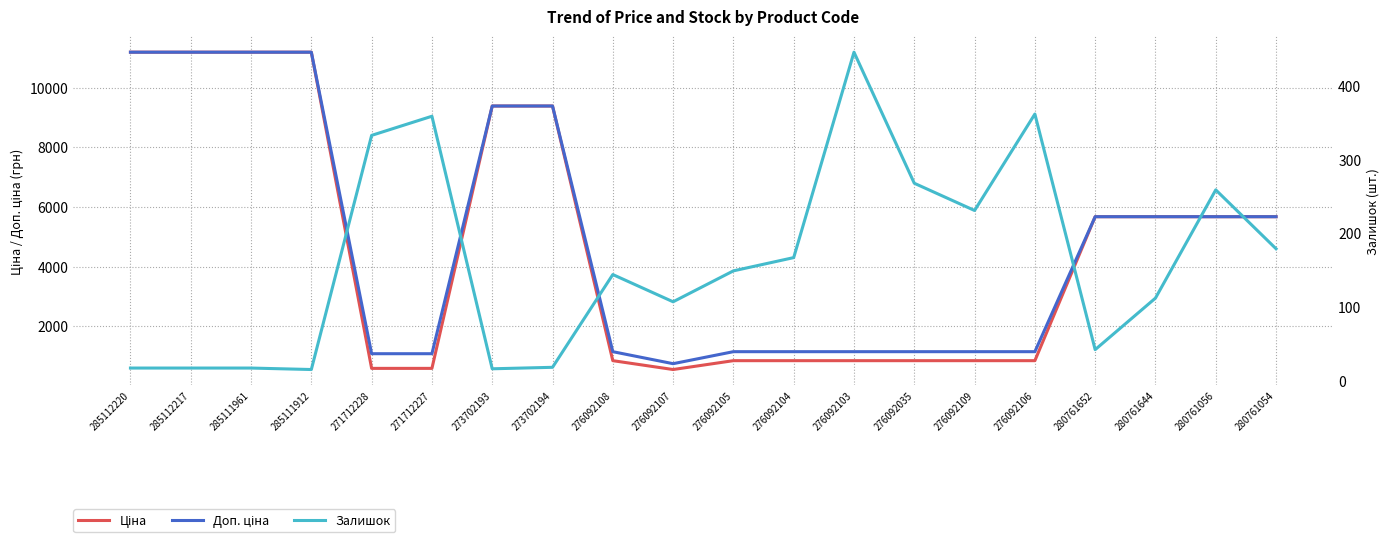

List the labels in order of Доп. ціна value, largest first.

285112220, 285112217, 285111961, 285111912, 273702193, 273702194, 280761652, 280761644, 280761056, 280761054, 276092108, 276092105, 276092104, 276092103, 276092035, 276092109, 276092106, 271712228, 271712227, 276092107